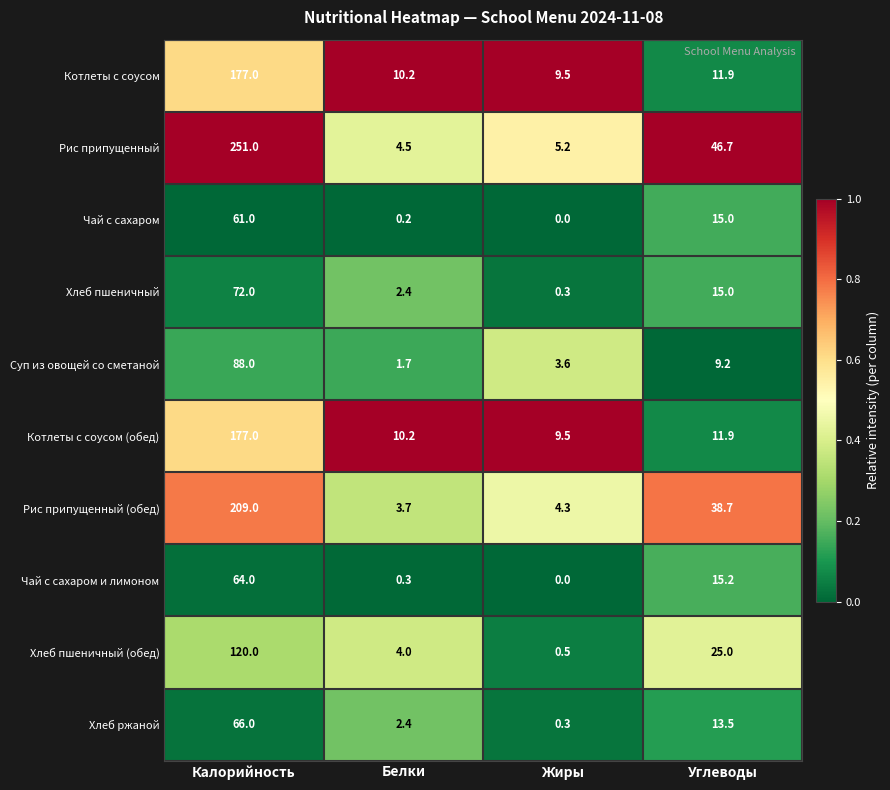

Which category has the highest value in the Рис припущенный (обед) series?

Калорийность